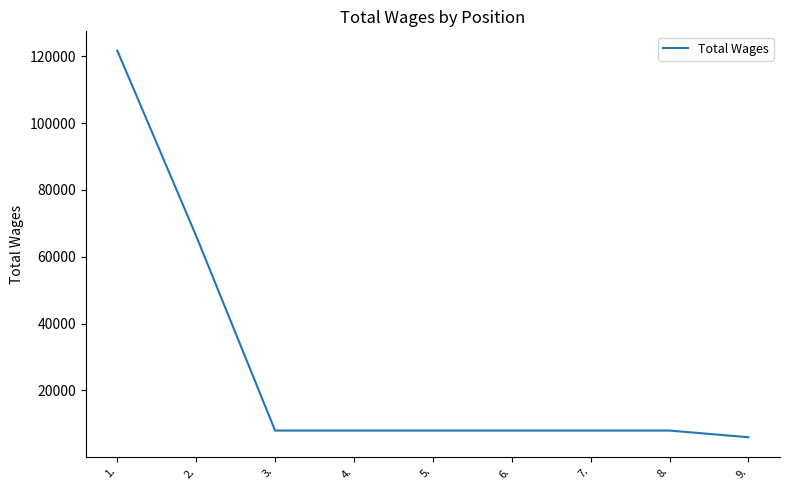

What is the greatest value displayed?

121666